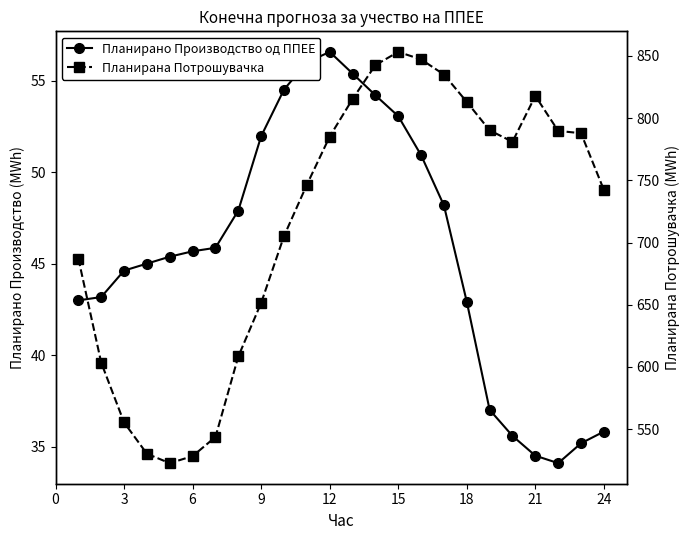

What are all the series names shown in the legend?

Планирано Производство од ППЕЕ, Планирана Потрошувачка